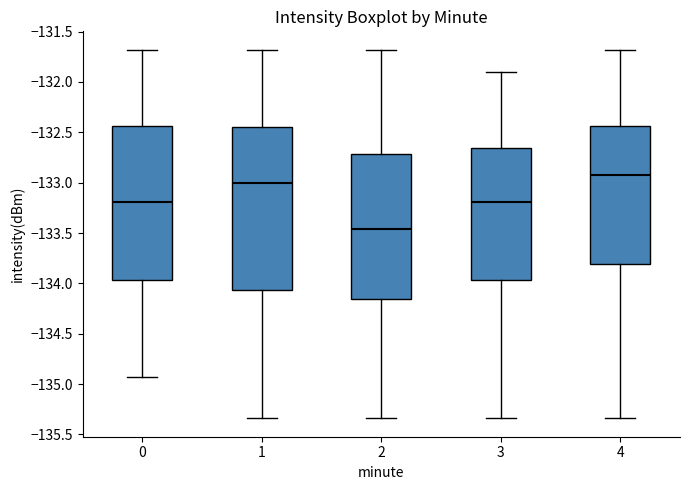

Reading left to right, read every box against the y-axis: the position of its median line, the range the box covers, and the ends of its whiskers. The values are not printed on the chart, so give them approximately, as read against the axis.

0: median -133.20, box -133.95 to -132.45, whiskers -134.95 to -131.70
1: median -133.00, box -134.05 to -132.45, whiskers -135.35 to -131.70
2: median -133.45, box -134.15 to -132.70, whiskers -135.35 to -131.70
3: median -133.20, box -133.95 to -132.65, whiskers -135.35 to -131.90
4: median -132.95, box -133.80 to -132.45, whiskers -135.35 to -131.70